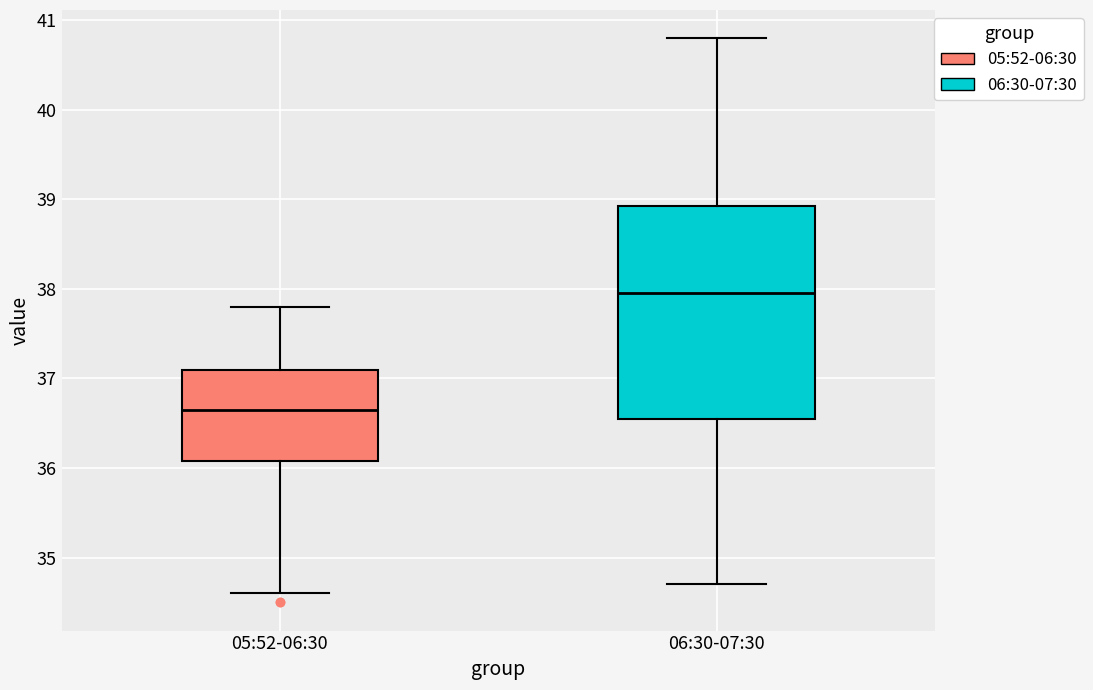

Which box's median line is the lowest?

05:52-06:30